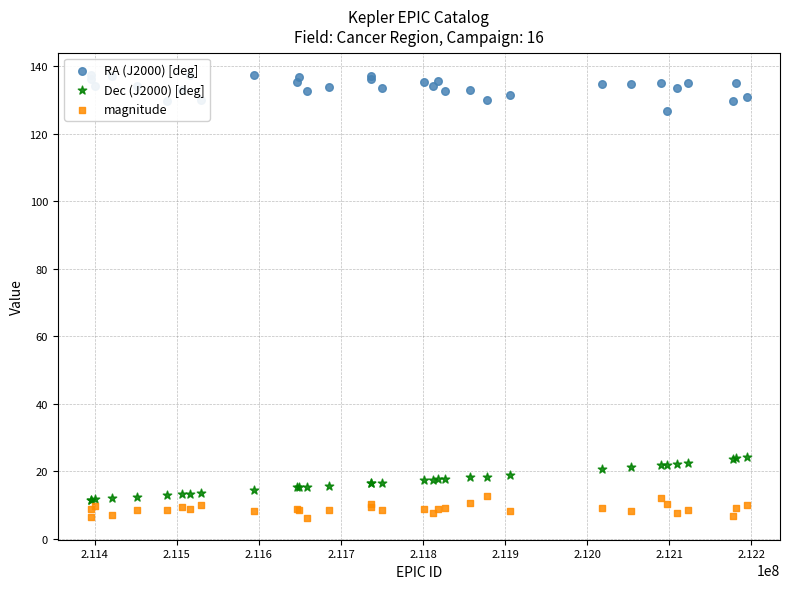

Which series reaches the maximum Y coordinate?

RA (J2000) [deg]